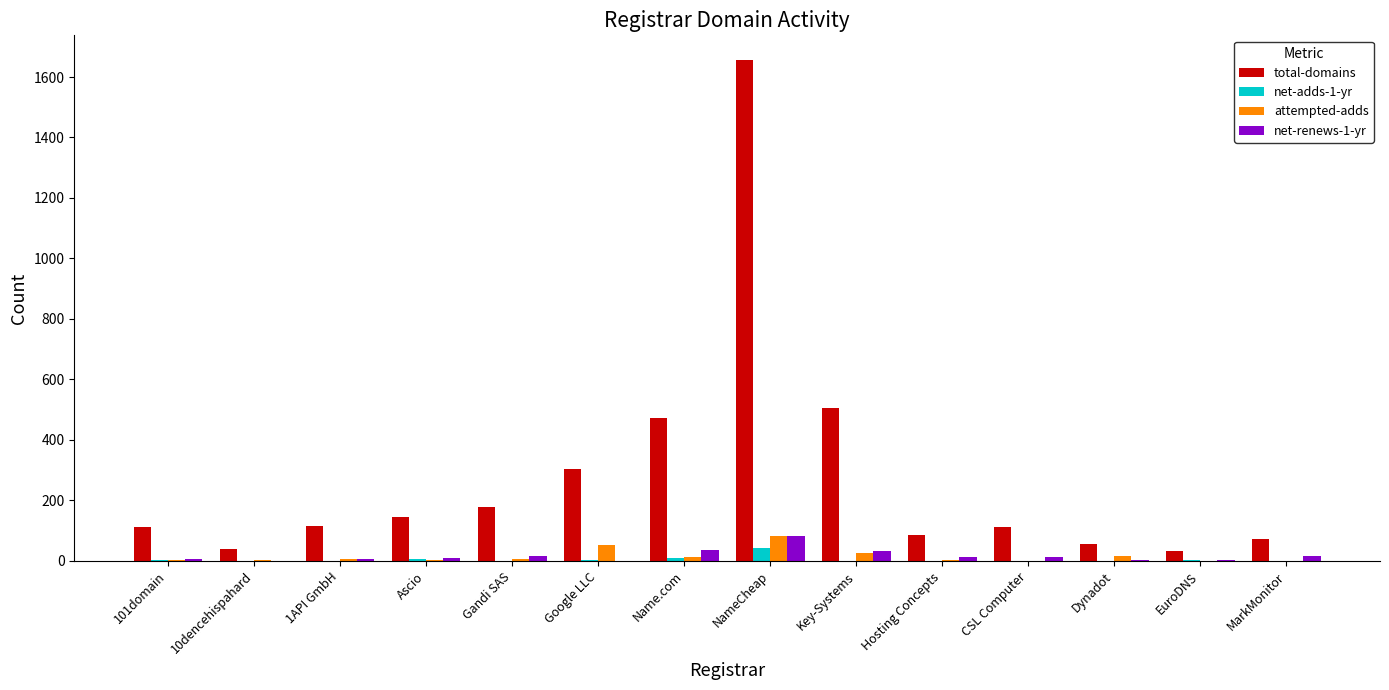

Which category has the highest value in the net-renews-1-yr series?

NameCheap